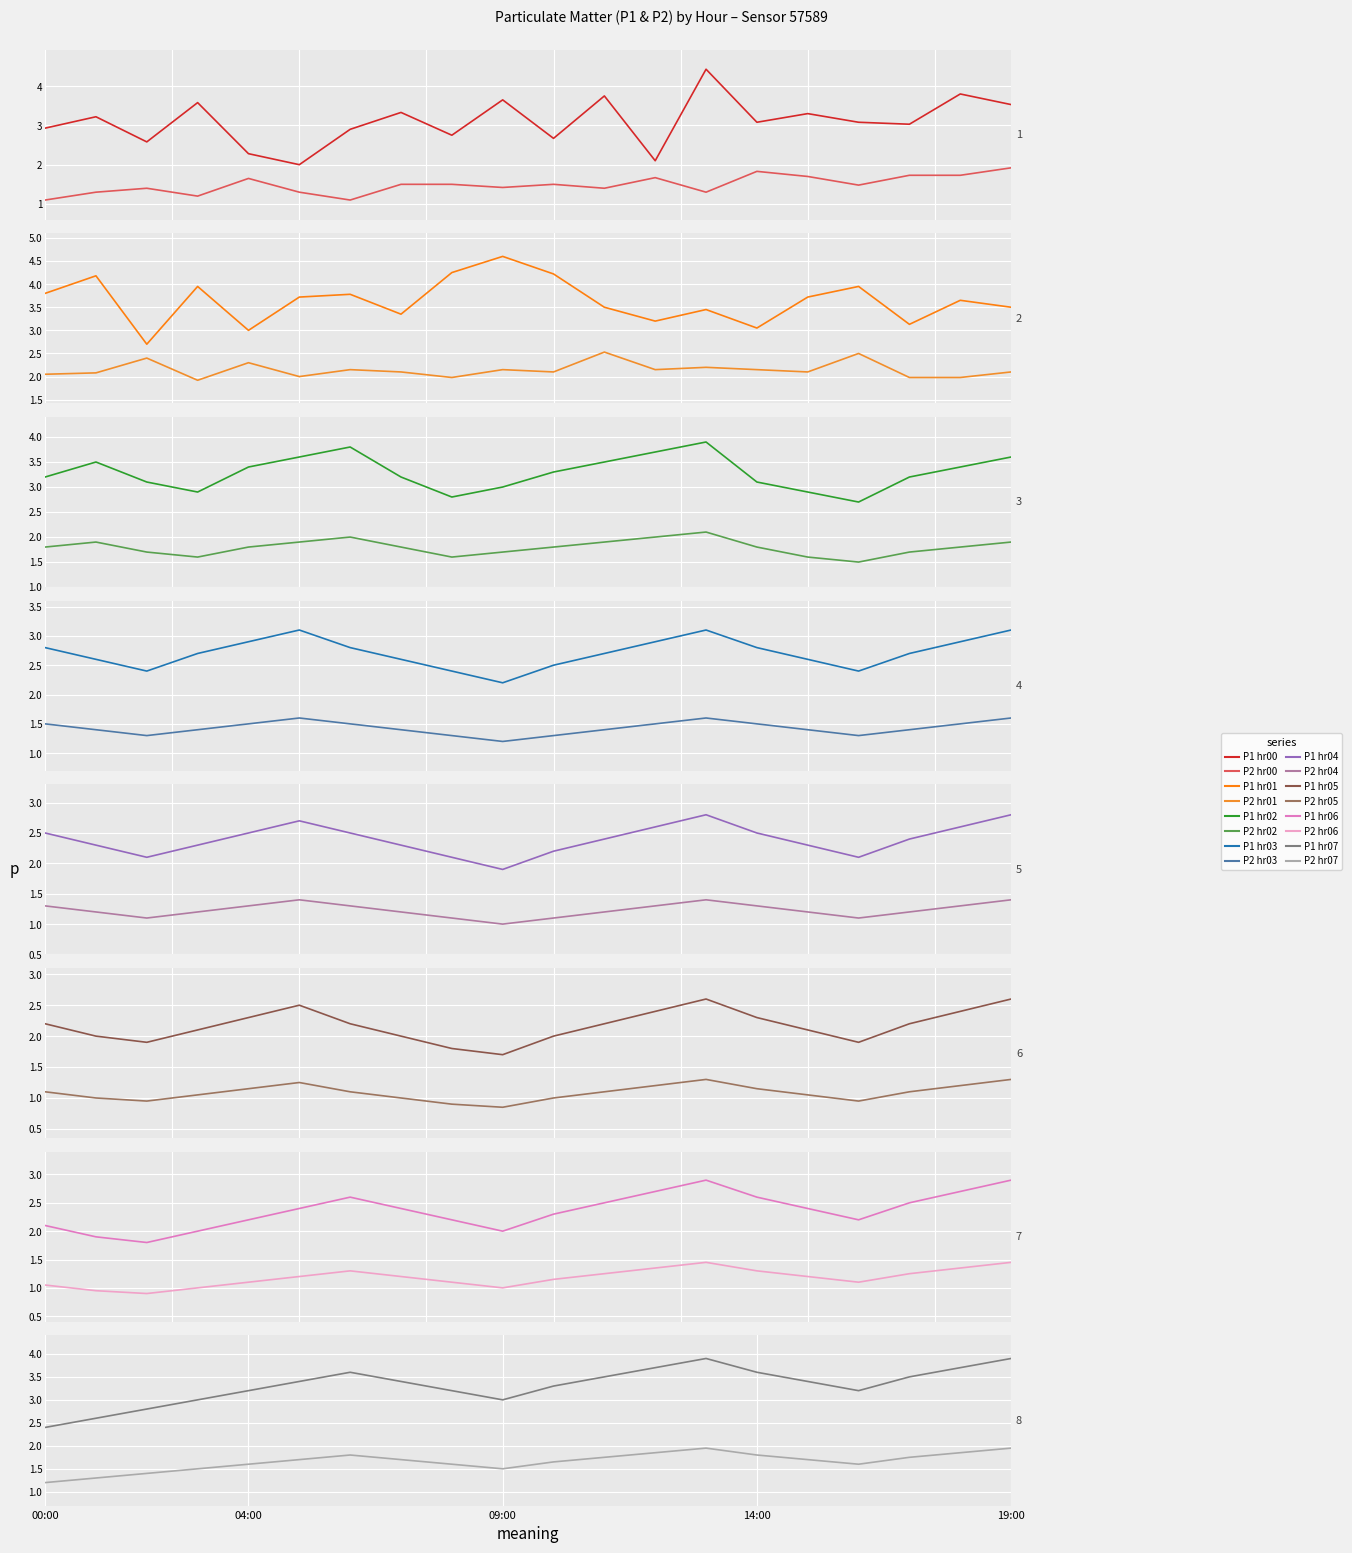

Is it true that P2 equals 2.1 at 01:00?

True